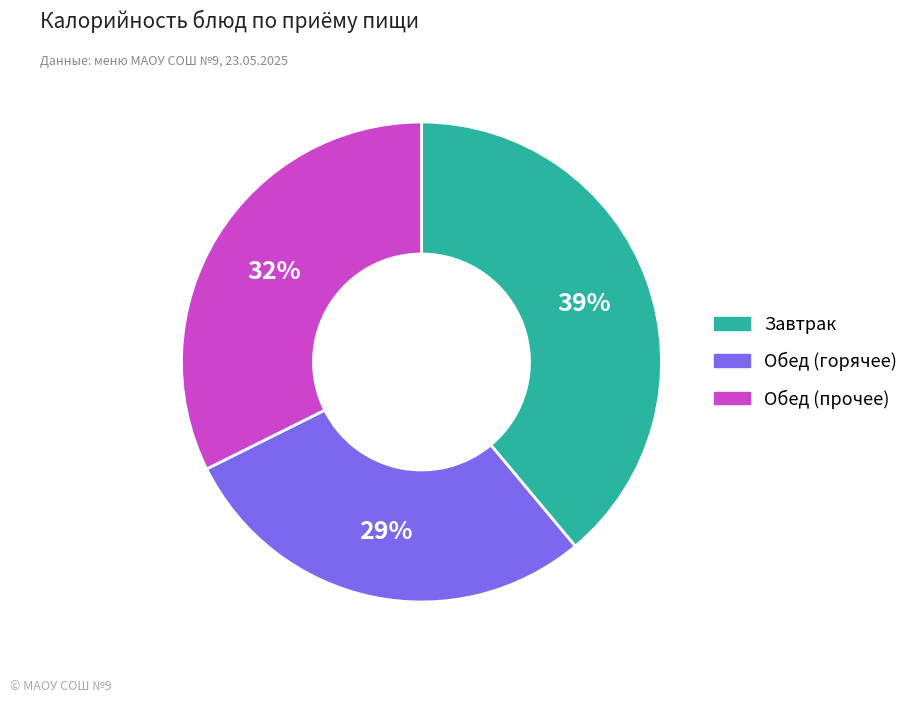

Is there a majority slice in this chart?

No